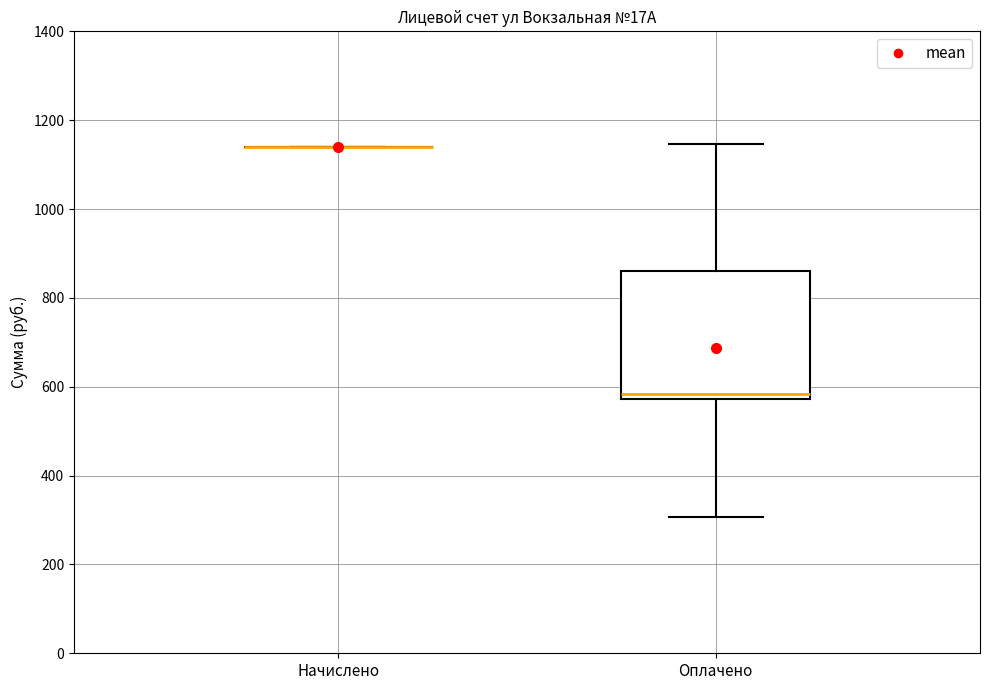

Which box is the tallest, from its lower edge to its upper edge?

Оплачено